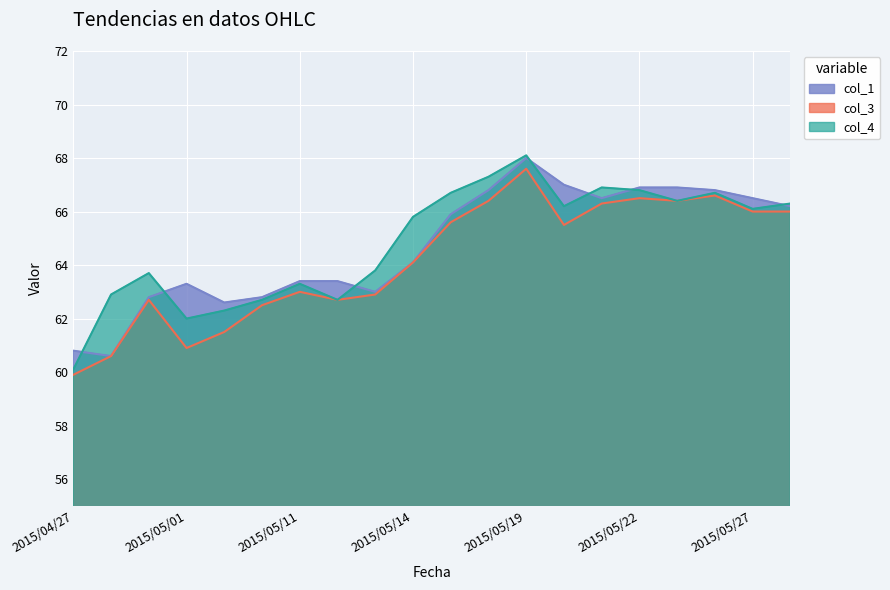

Where is the first local minimum for col_1?

2015/04/28